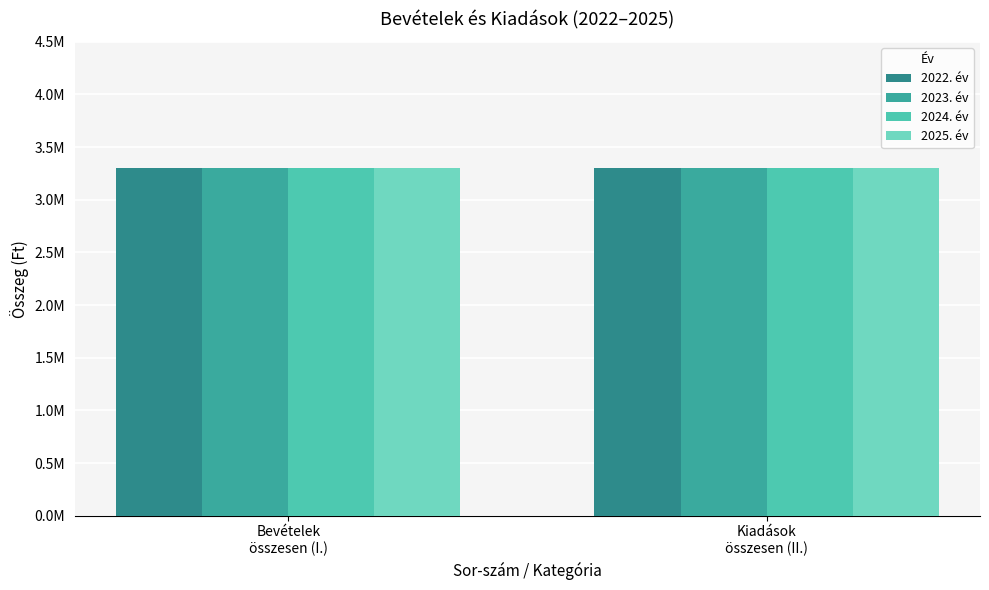

What is the label of the 8th bar from the right?

1.